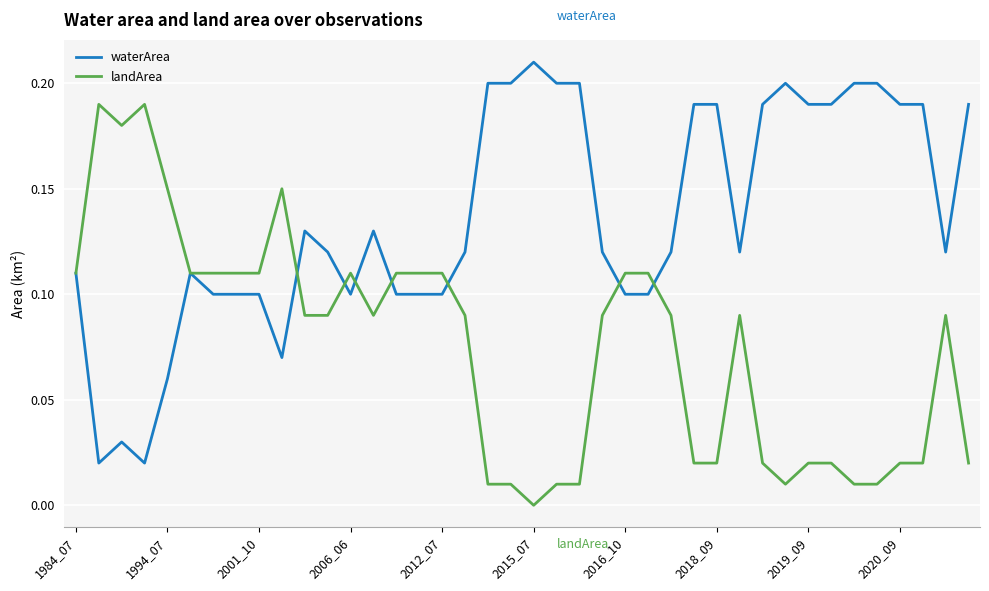

List the series in order of their overall mean, highest first.

waterArea, landArea